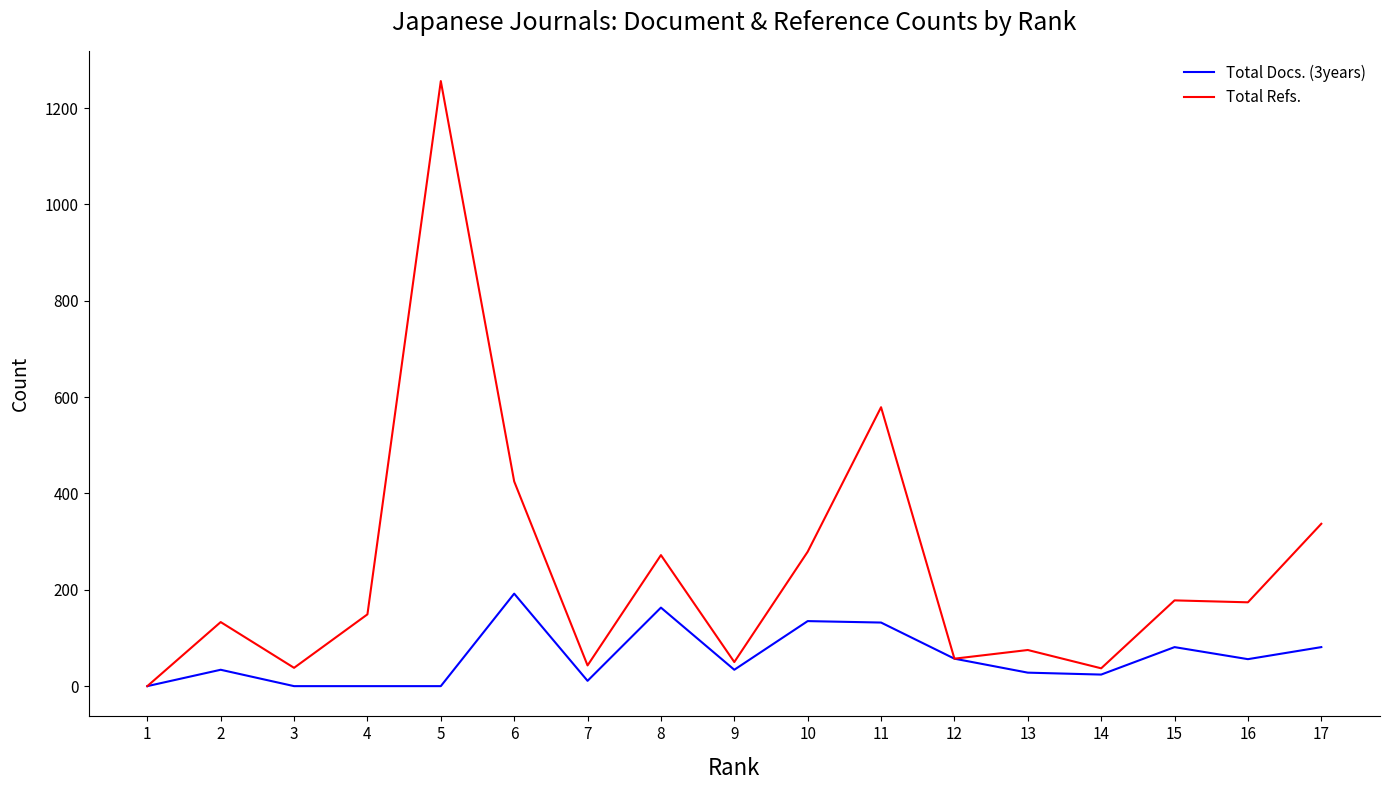

List the series in order of their peak value, lowest first.

Total Docs. (3years), Total Refs.